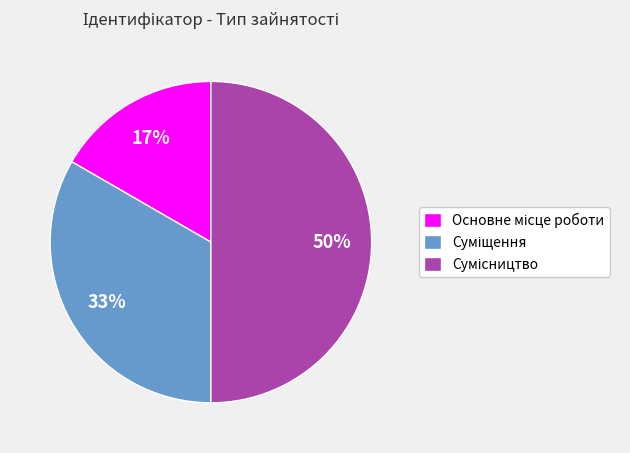

To the nearest percent, what is the average slice percentage?

33%